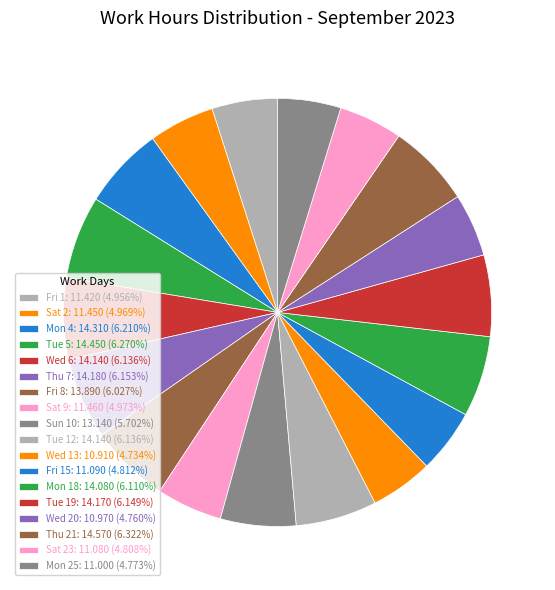

How many segments does this pie chart have?

18